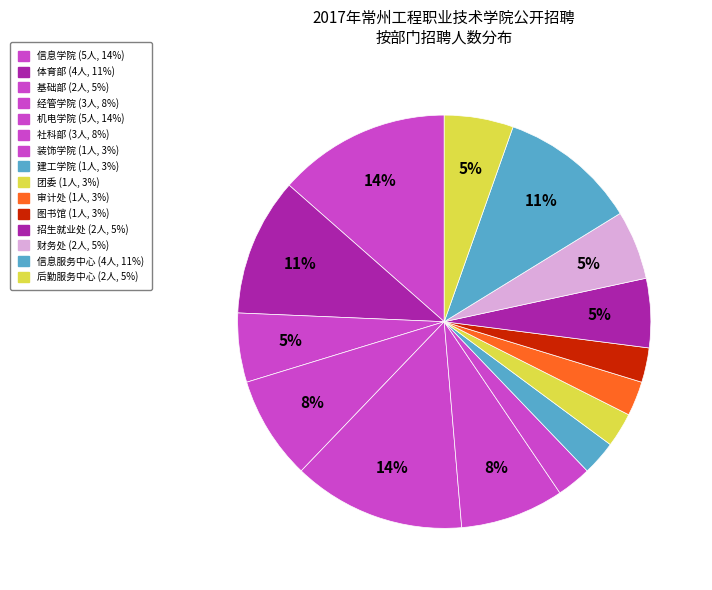

Is there a majority slice in this chart?

No